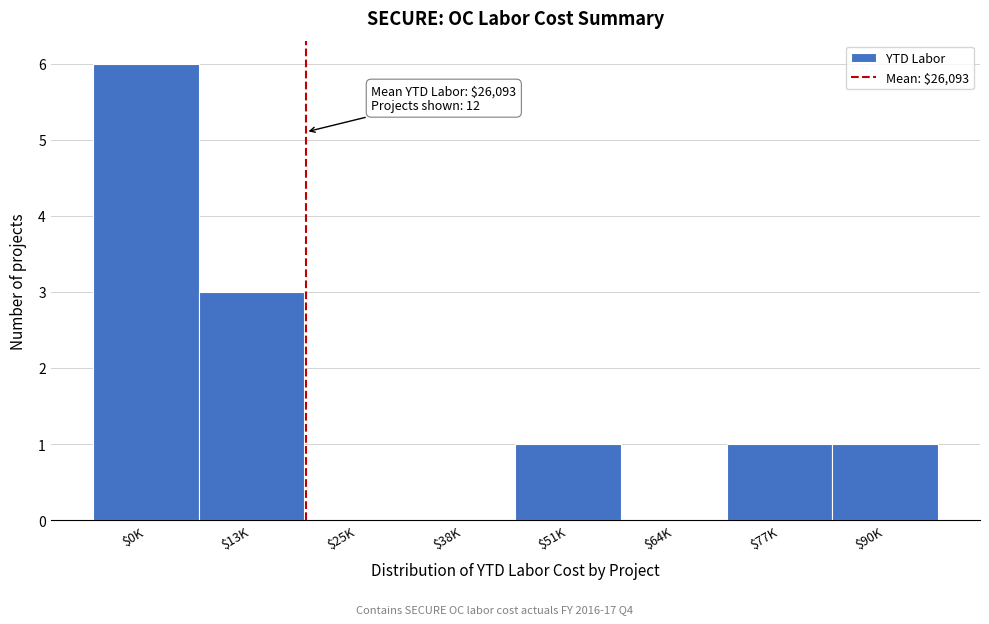

Read the value at $13K.

3